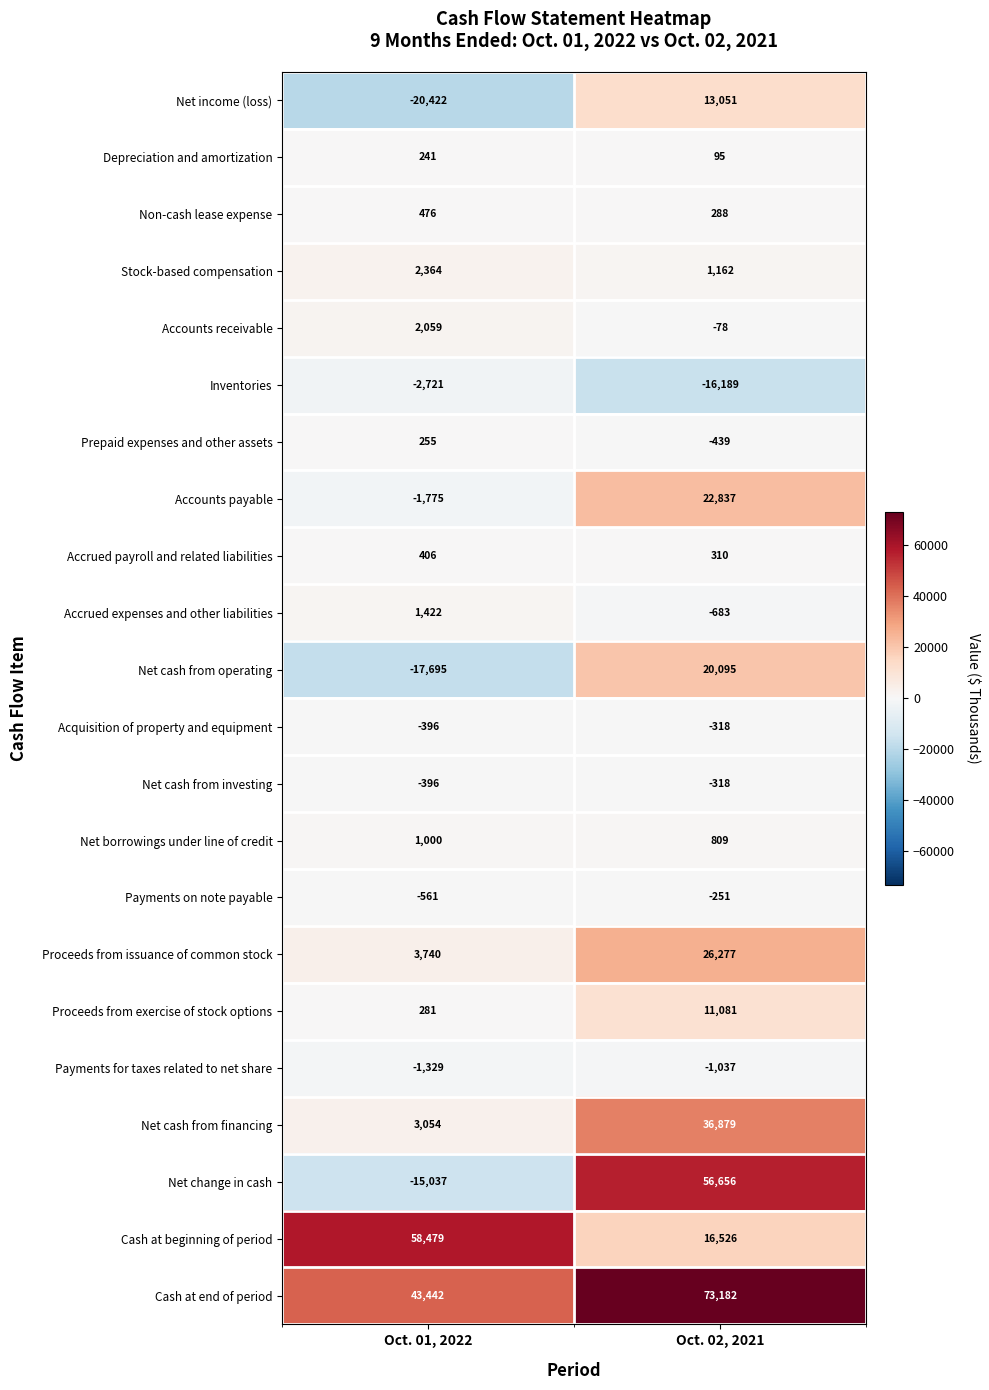

Rank the categories by Stock-based compensation value from highest to lowest.

Oct. 01, 2022, Oct. 02, 2021